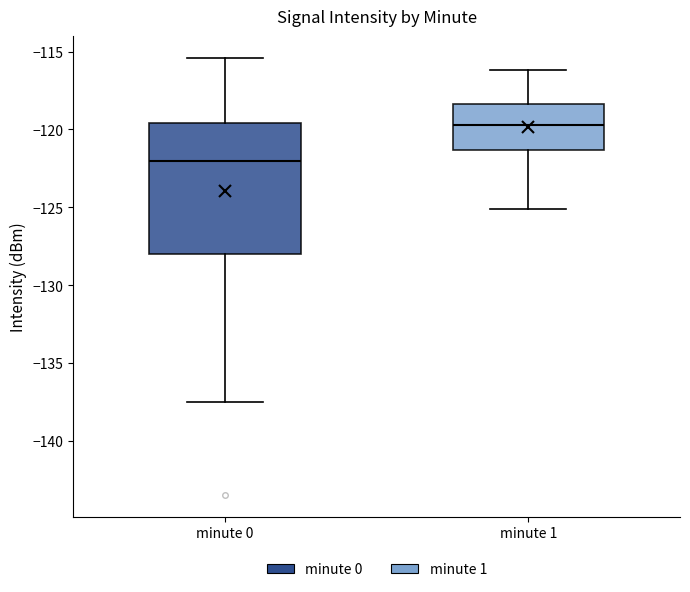

Which box is the tallest, from its lower edge to its upper edge?

minute 0